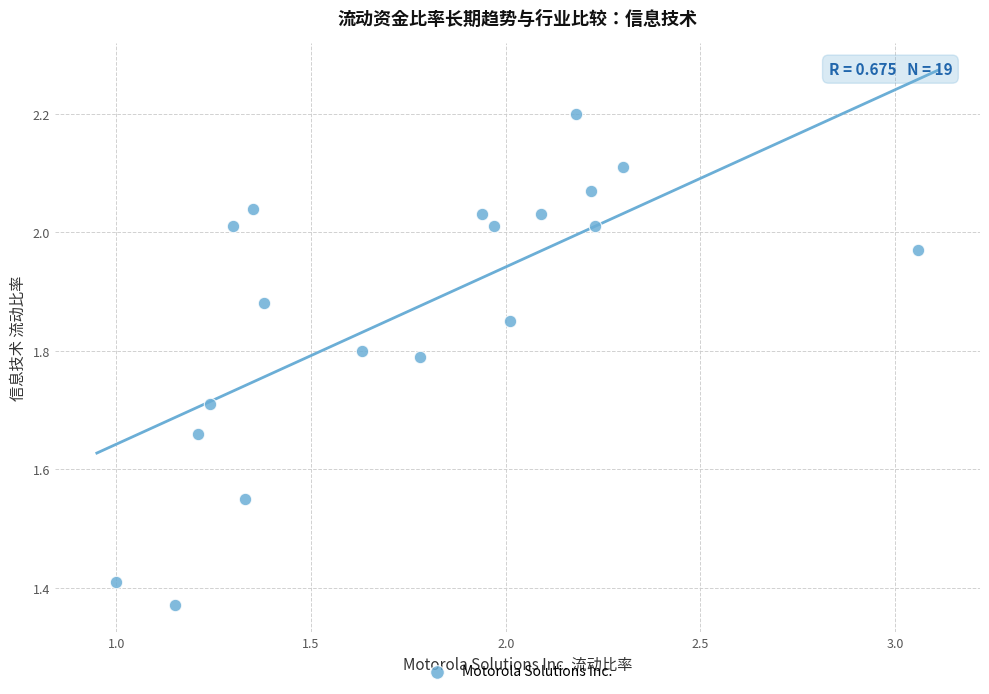

What is the range of Y values (max minus min)?

0.8